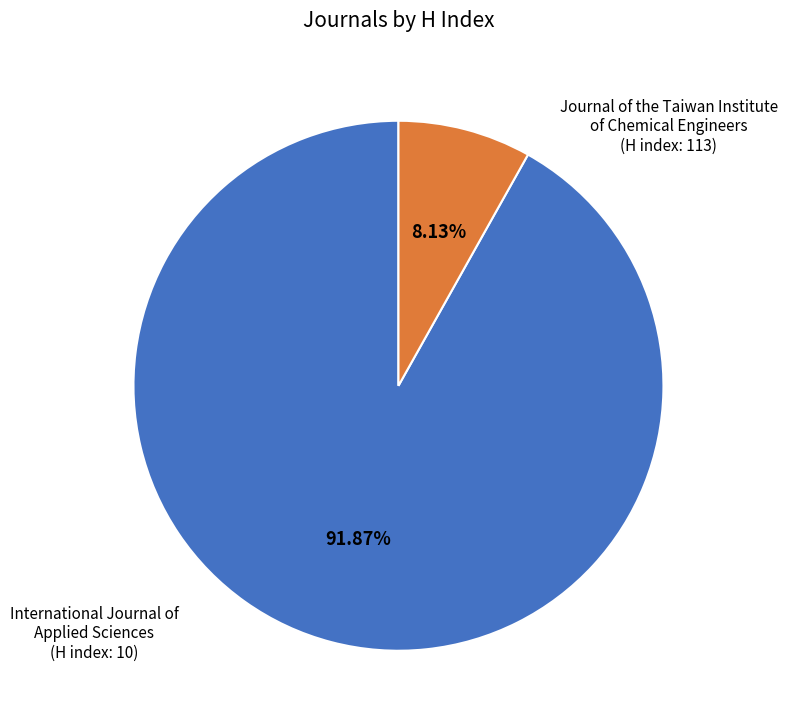

Does any single category account for the majority?

Yes